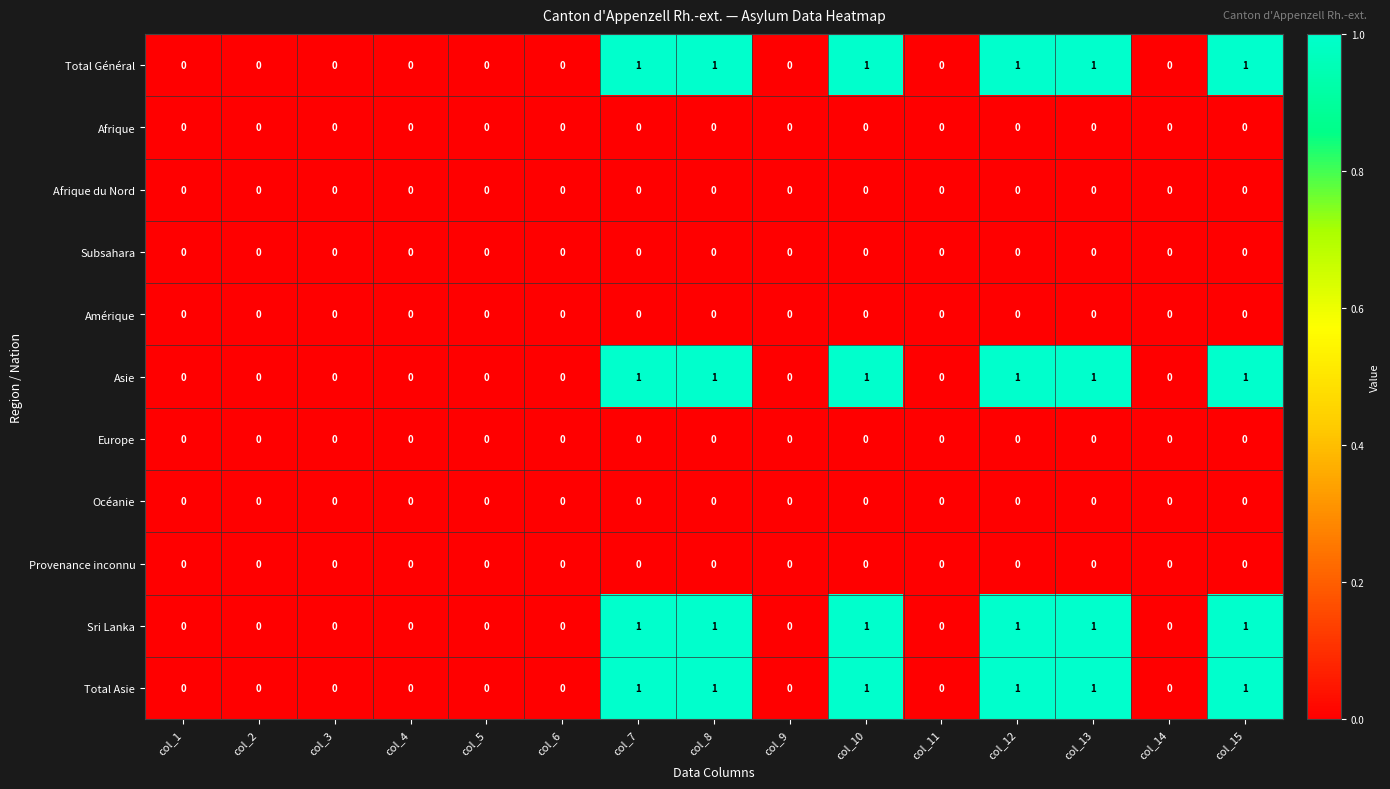

The value of Total Asie at col_3 is 0. True or false?

True